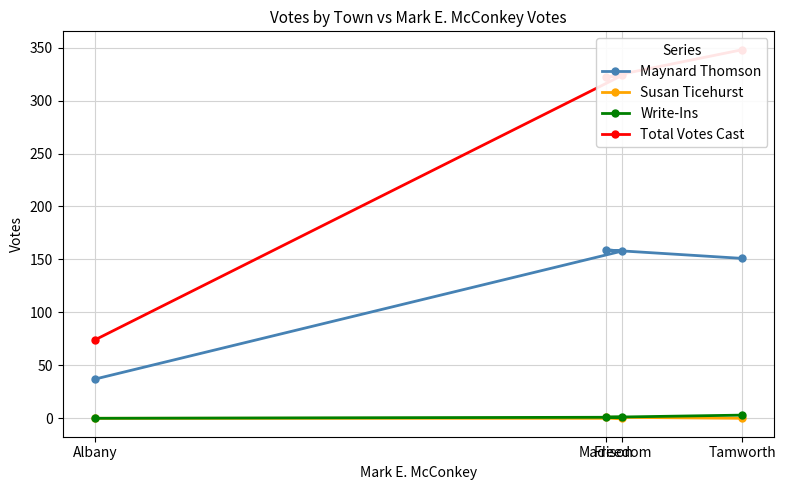

At which category is the sum across all series the highest?

Tamworth